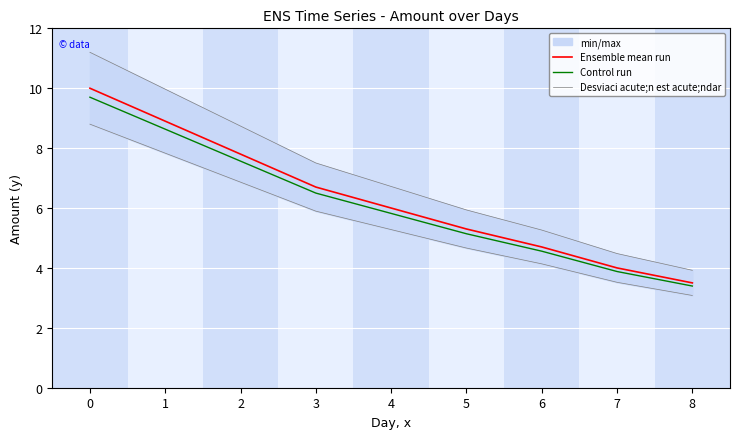

Reading left to right, extract all data points from this chart.

Ensemble mean run: 0=10.0	1=8.9	2=7.8	3=6.7	4=6.0	5=5.3	6=4.7	7=4.0	8=3.5
Control run: 0=9.7	1=8.6	2=7.6	3=6.5	4=5.8	5=5.1	6=4.6	7=3.9	8=3.4
Desviaci acute;n est acute;ndar: 0=8.8	1=7.8	2=6.9	3=5.9	4=5.3	5=4.7	6=4.1	7=3.5	8=3.1